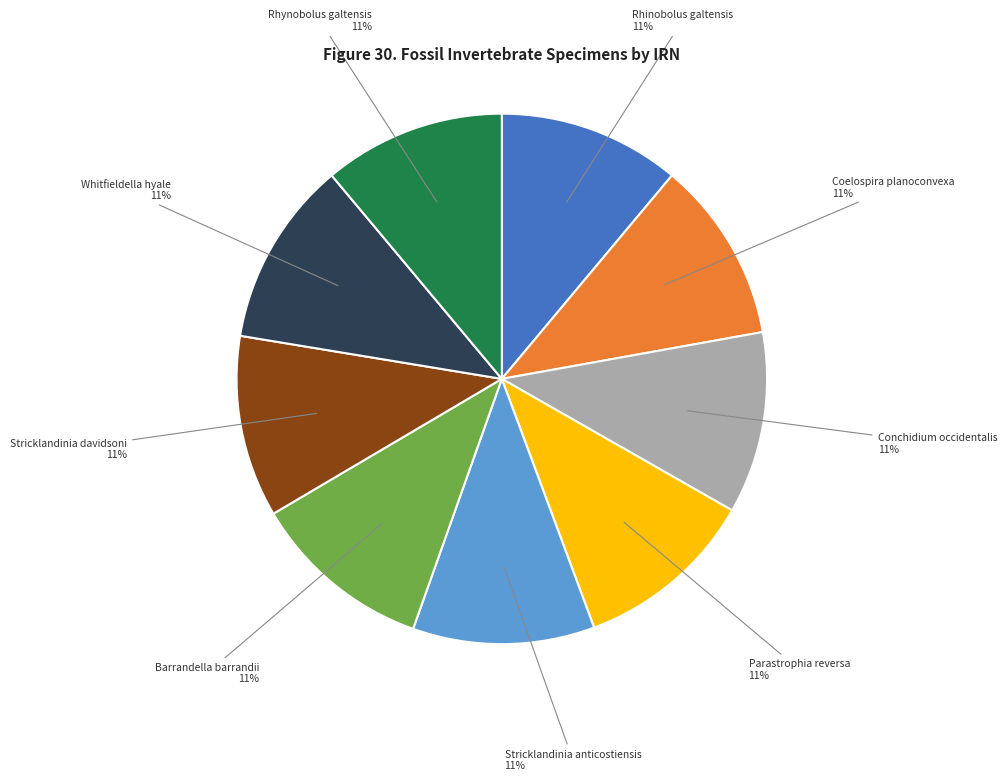

What percentage is the Whitfieldella hyale slice, to the nearest percent?

11%